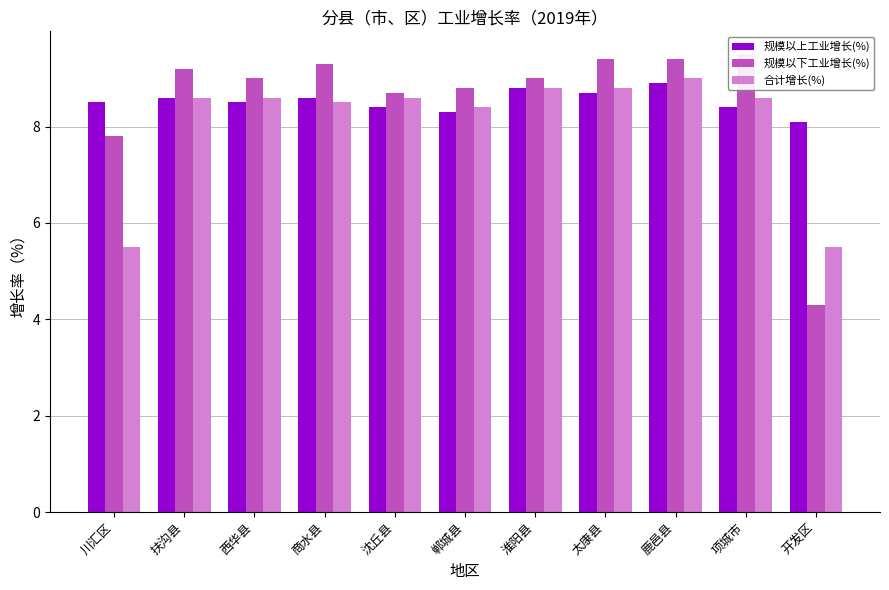

What position from the left is 西华县?

3